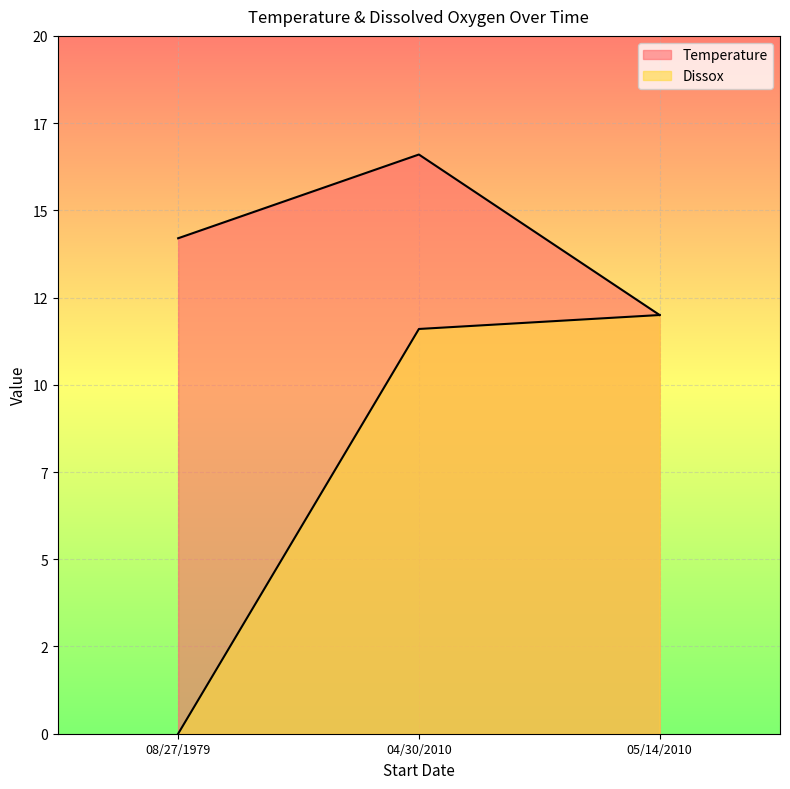

Rank the series by their average value, from highest to lowest.

Temperature, Dissox